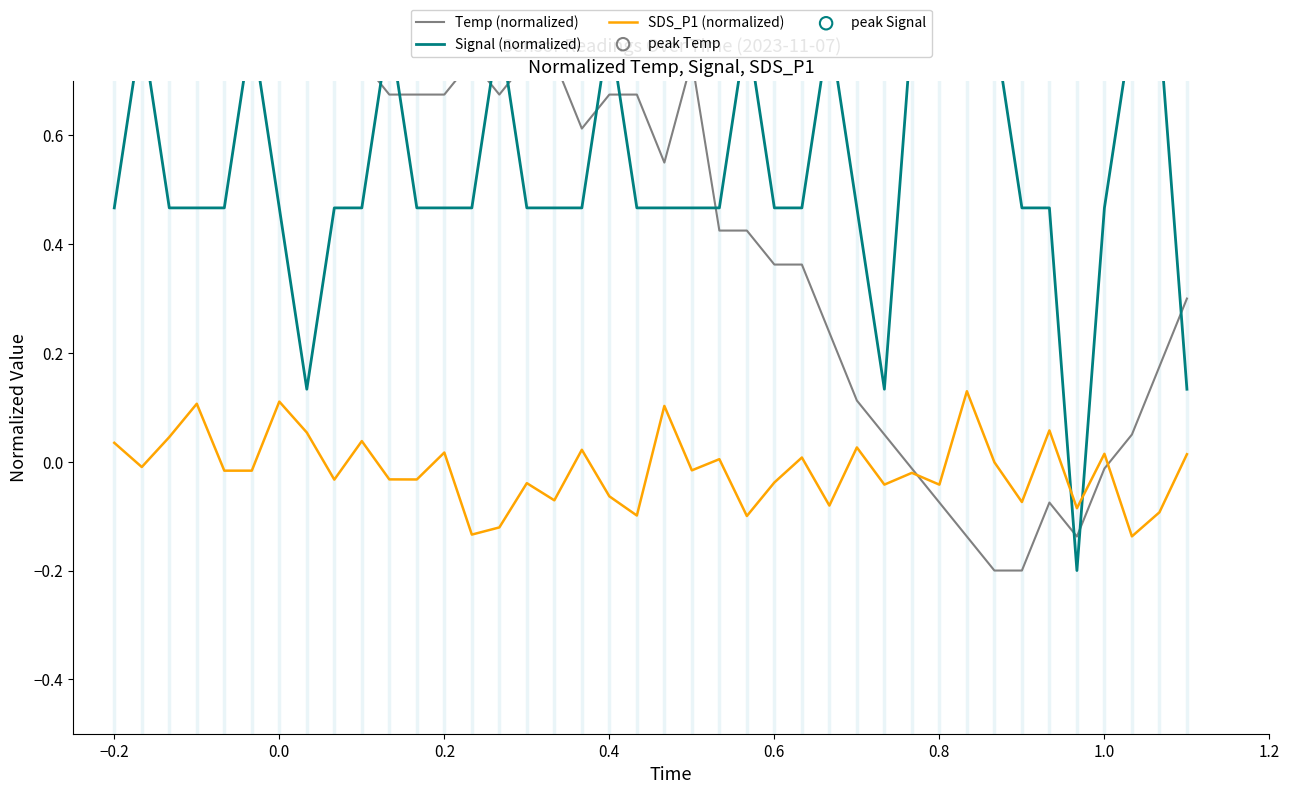

Which series contains the highest Y value?

Temp (normalized)